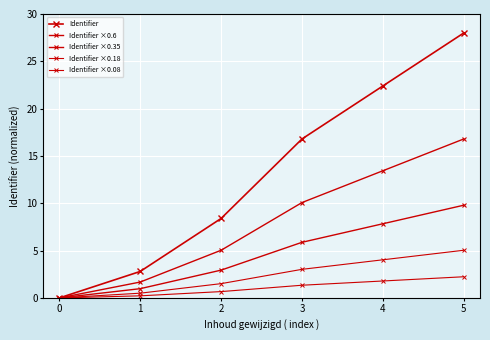

How many lines are shown in the chart?

5